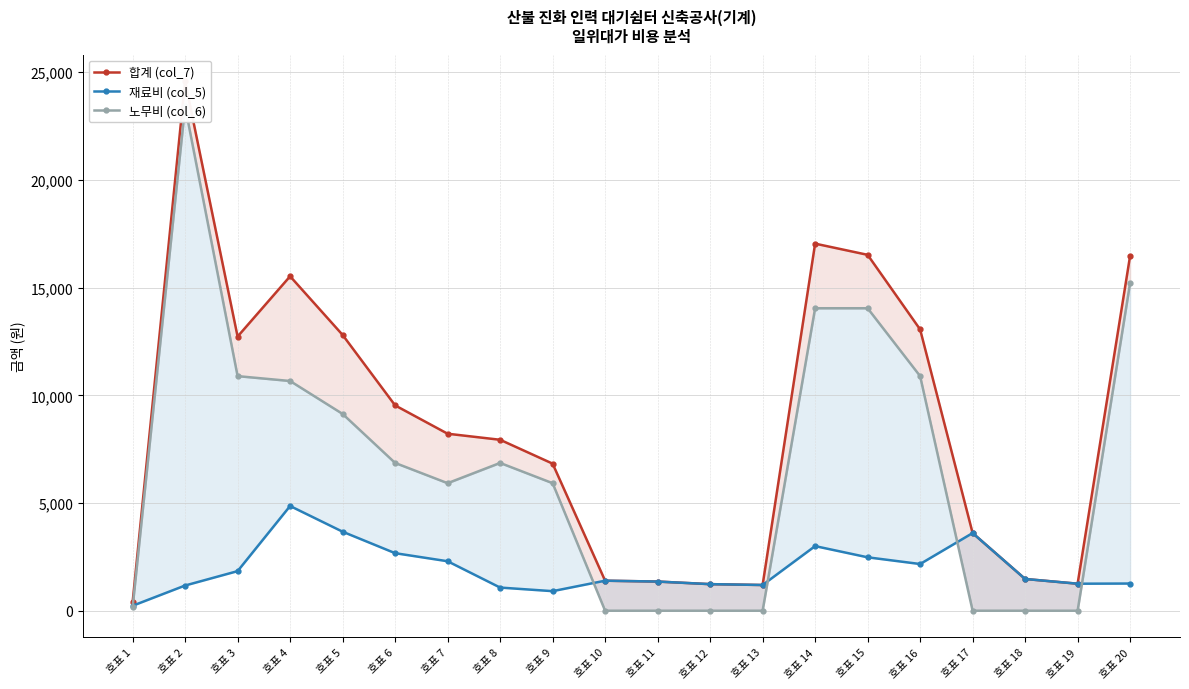

Reading left to right, transcribe all the data shown in this chart.

합계 (col_7): 호표 1=386	호표 2=24586	호표 3=12730	호표 4=15528	호표 5=12806	호표 6=9534	호표 7=8218	호표 8=7937	호표 9=6829	호표 10=1394	호표 11=1354	호표 12=1234	호표 13=1194	호표 14=17044	호표 15=16524	호표 16=13060	호표 17=3606	호표 18=1474	호표 19=1254	호표 20=16486
재료비 (col_5): 호표 1=230	호표 2=1170	호표 3=1838	호표 4=4862	호표 5=3669	호표 6=2672	호표 7=2297	호표 8=1075	호표 9=908	호표 10=1394	호표 11=1354	호표 12=1234	호표 13=1194	호표 14=3000	호표 15=2480	호표 16=2168	호표 17=3606	호표 18=1474	호표 19=1254	호표 20=1262
노무비 (col_6): 호표 1=156	호표 2=23416	호표 3=10892	호표 4=10666	호표 5=9137	호표 6=6862	호표 7=5921	호표 8=6862	호표 9=5921	호표 10=0	호표 11=0	호표 12=0	호표 13=0	호표 14=14044	호표 15=14044	호표 16=10892	호표 17=0	호표 18=0	호표 19=0	호표 20=15224